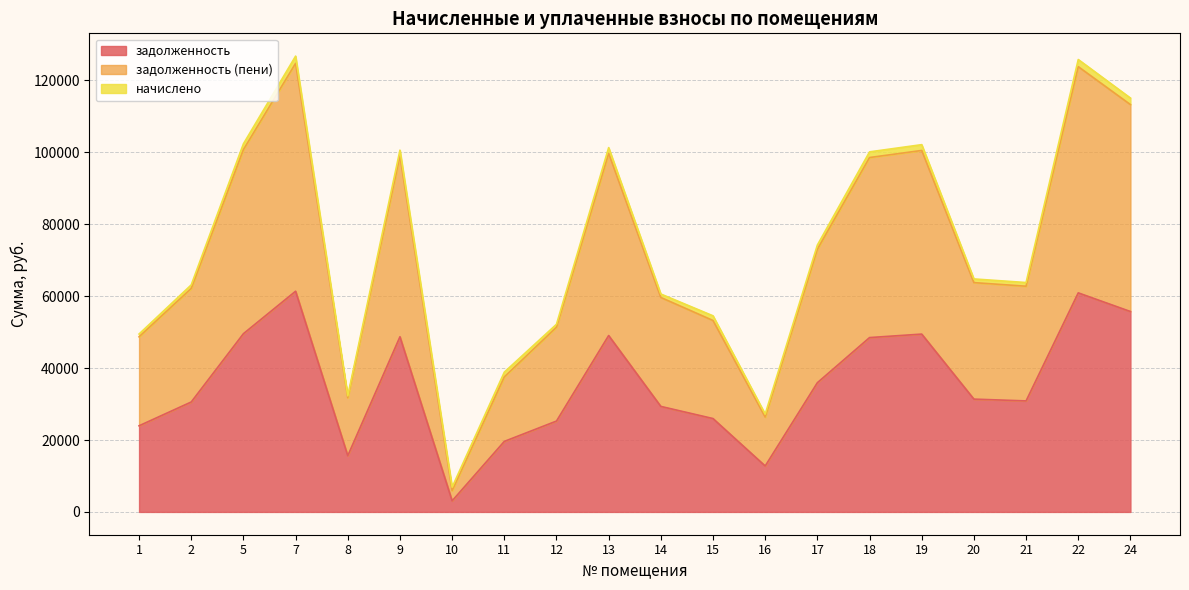

True or false: задолженность has more than 1 interior local peaks.

True